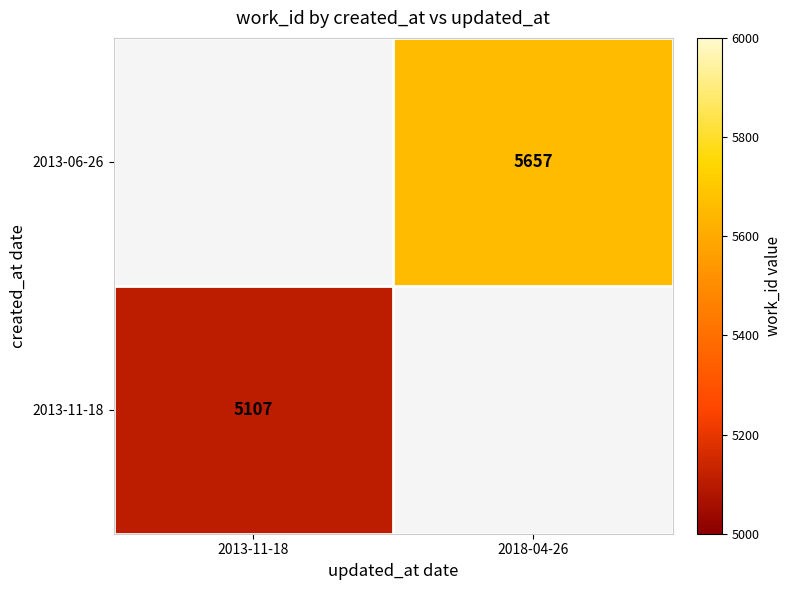

Which category has the lowest value across all series?

2013-11-18